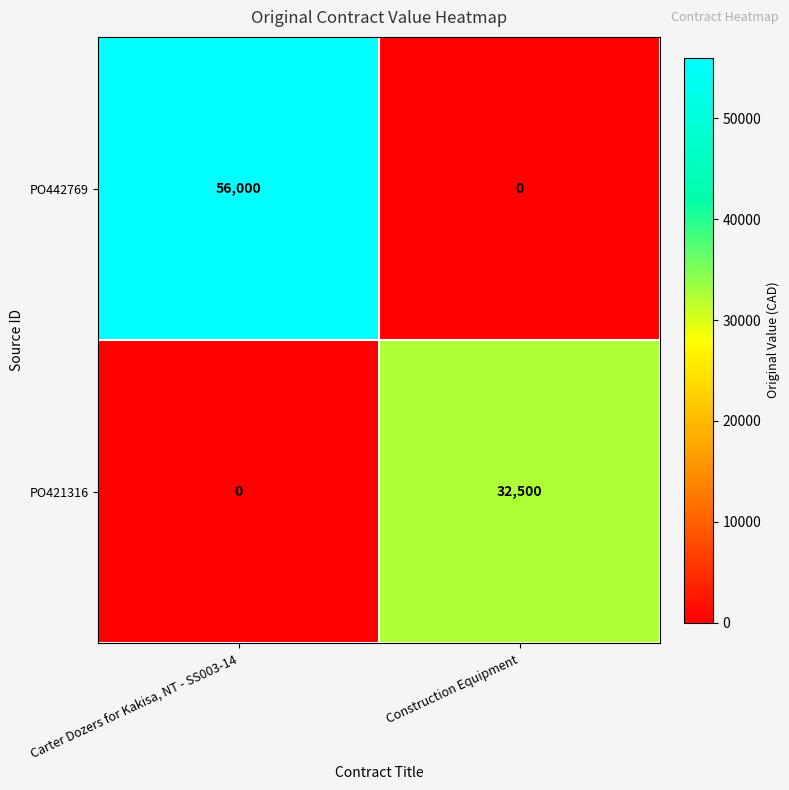

Which series has the widest spread of values?

PO442769